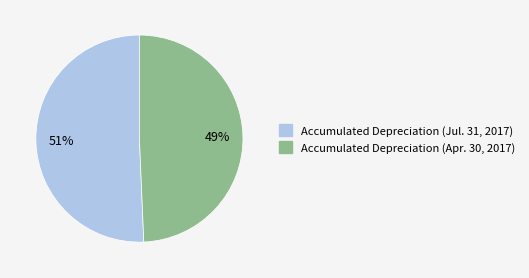

To the nearest percent, what is the combined percentage of Accumulated Depreciation (Jul. 31, 2017) and Accumulated Depreciation (Apr. 30, 2017)?

100%